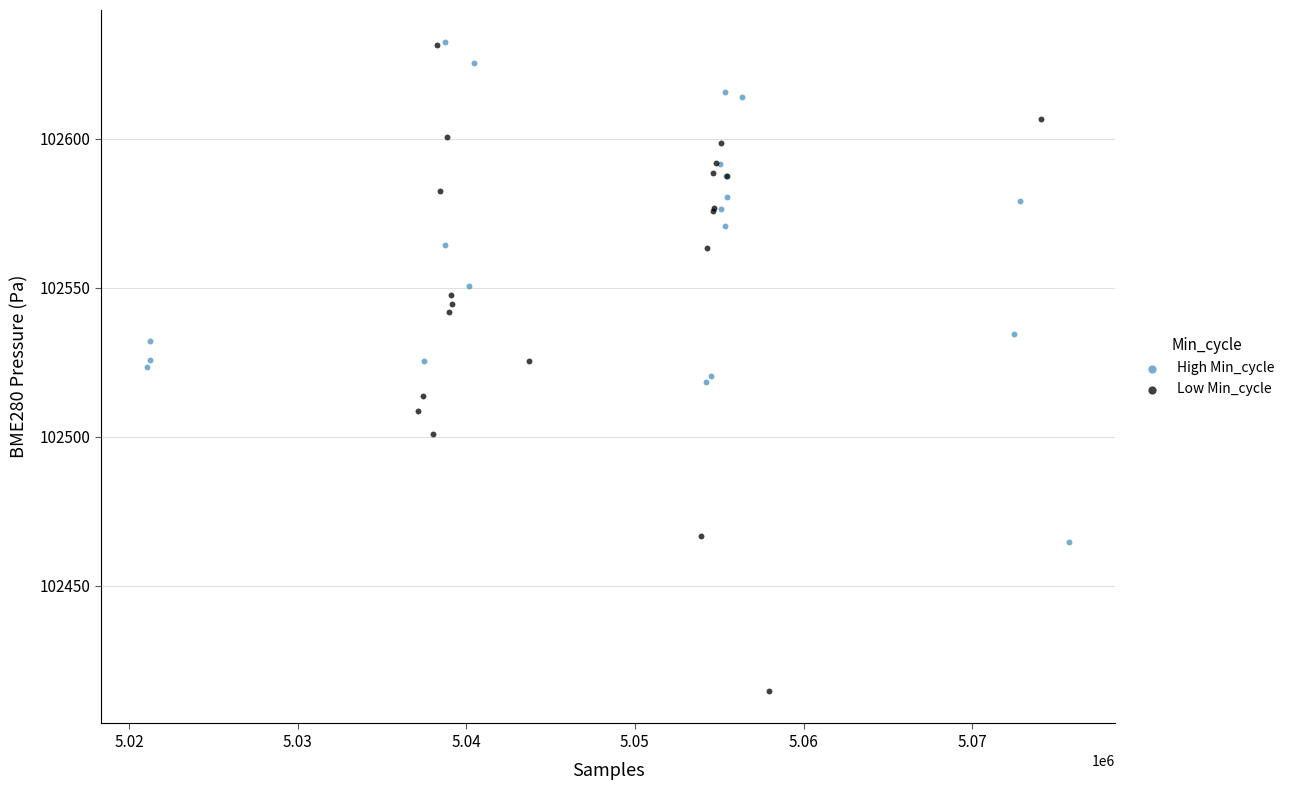

Which series reaches the minimum Y coordinate?

Low Min_cycle